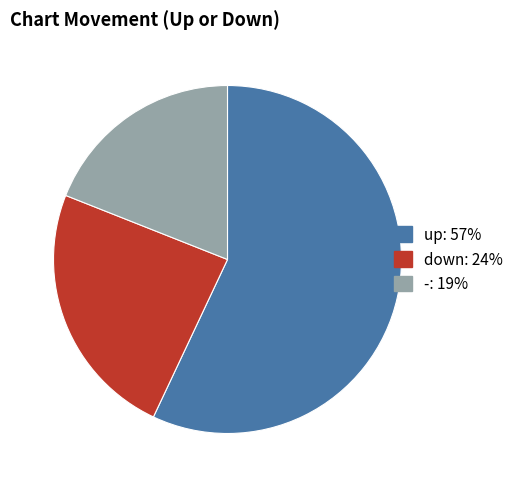

Approximately how many times larger is the value at down compared to -?

1.3